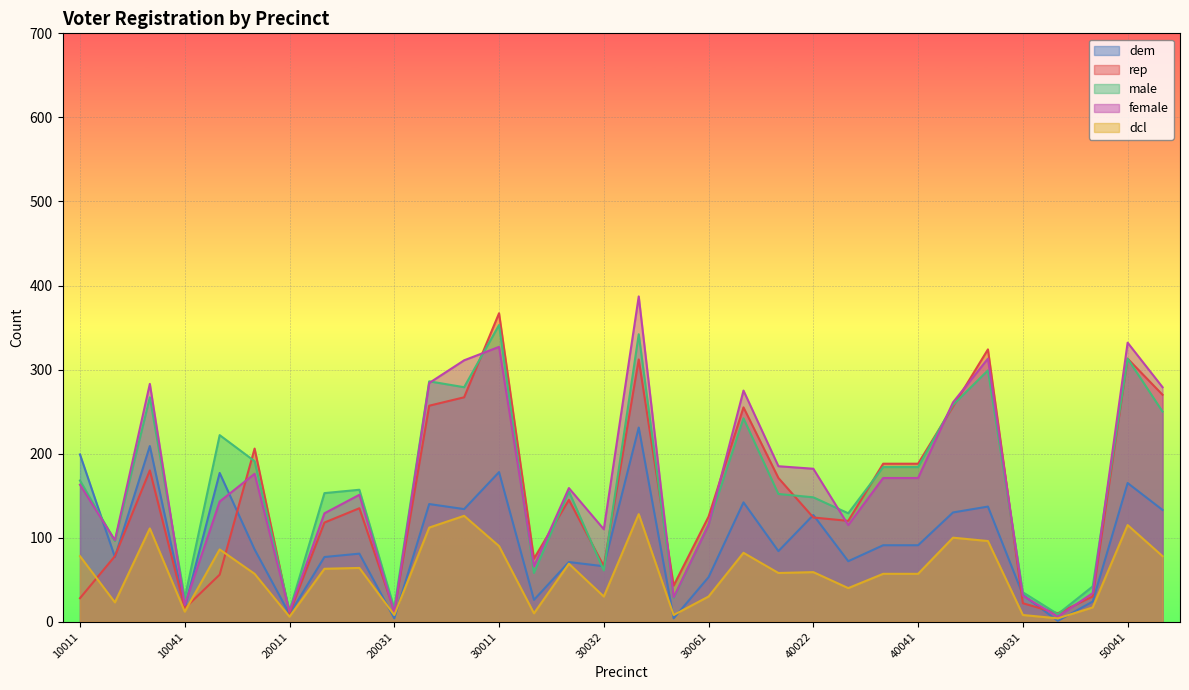

The value of rep at 50033 is 44. True or false?

False